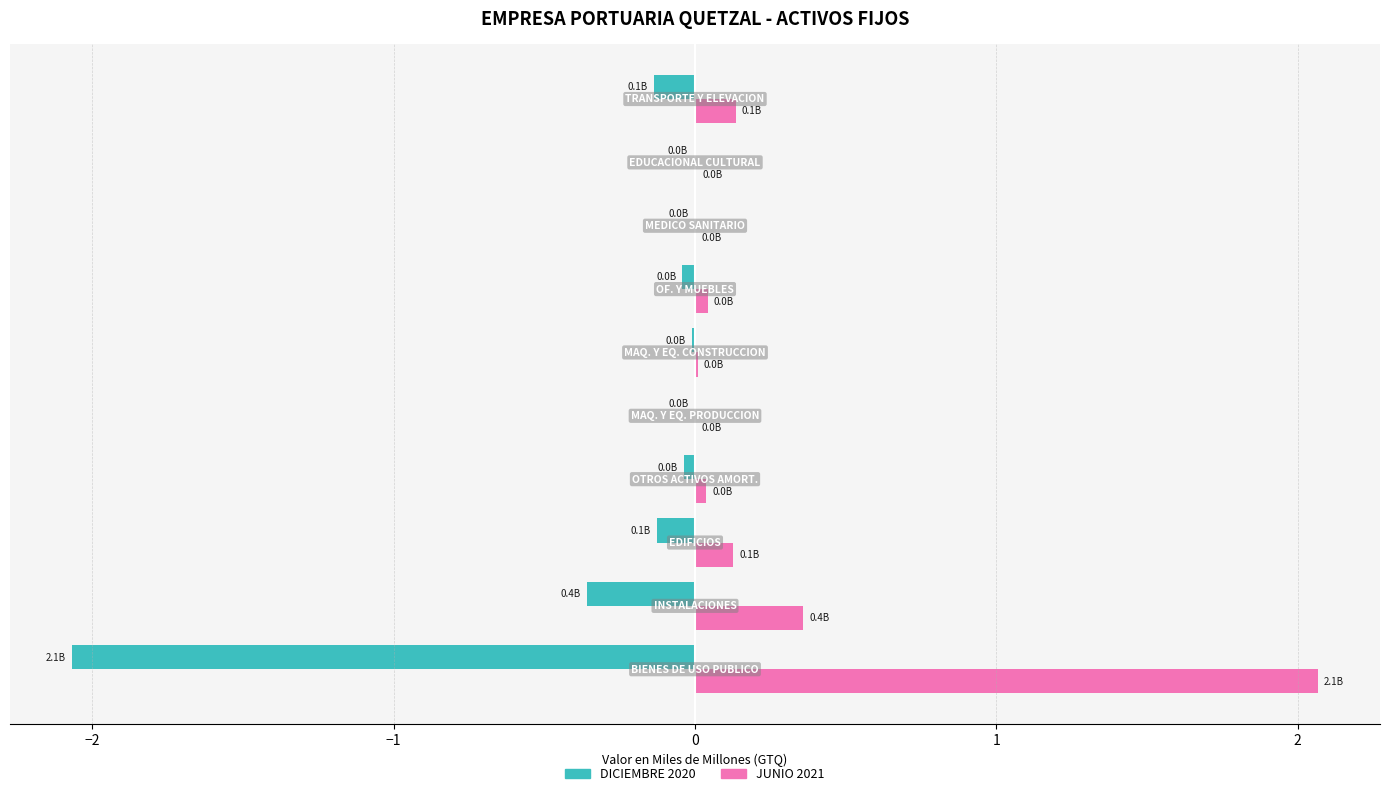

What is the greatest value displayed?

2.1